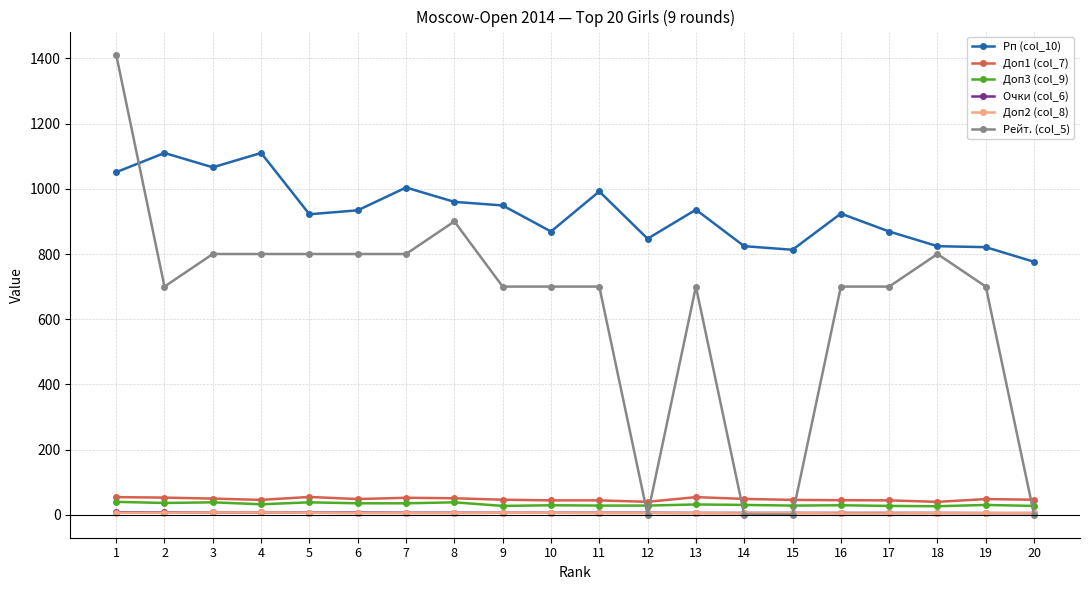

Which label corresponds to the largest value in the chart?

1